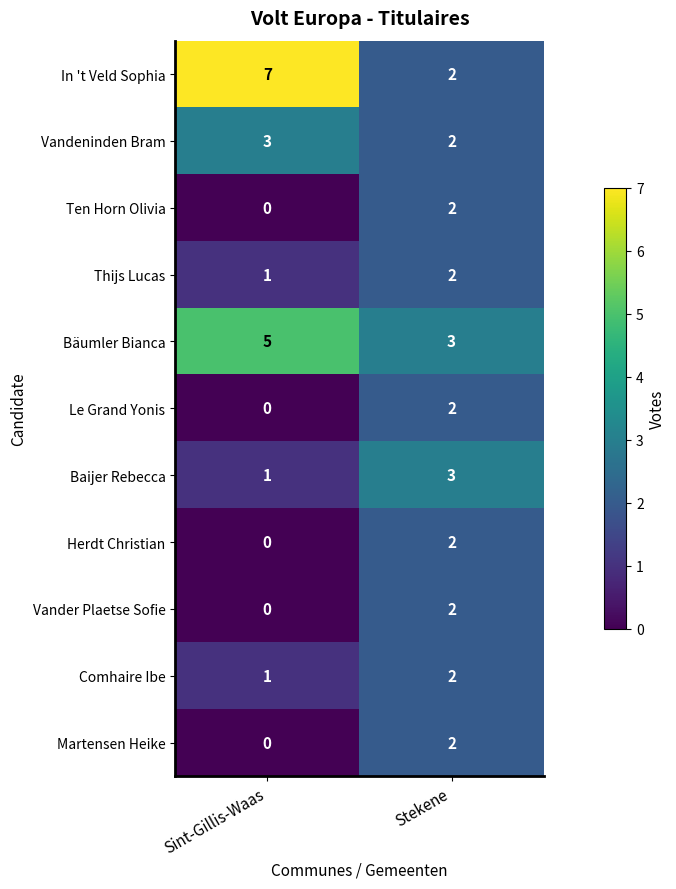

What is the difference between the In 't Veld Sophia values at Sint-Gillis-Waas and Stekene?

5